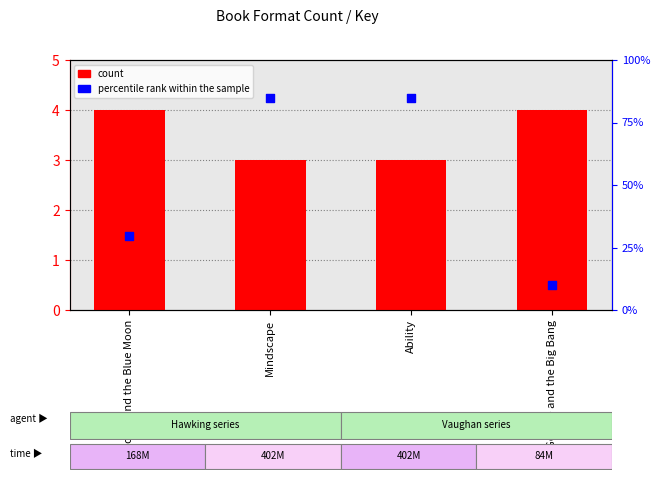

Which series contains the lowest Y value?

count